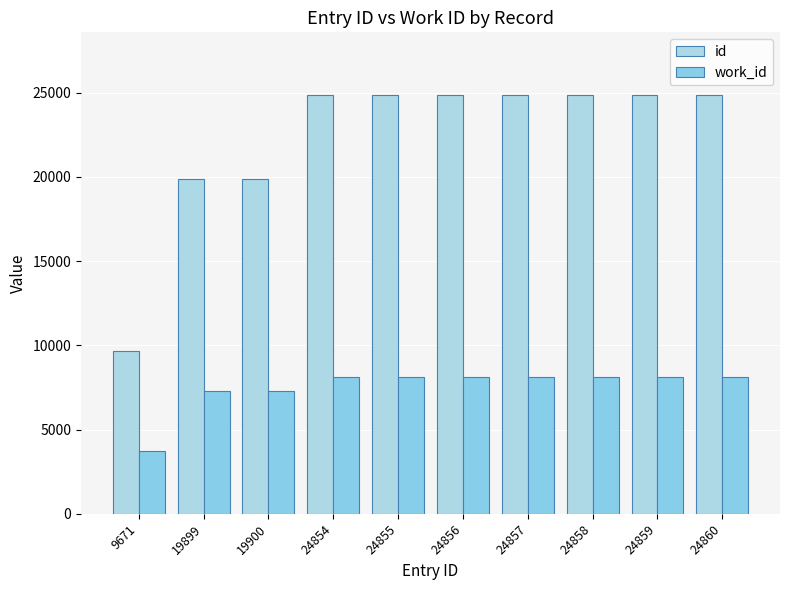

How many data points does each series have?

10